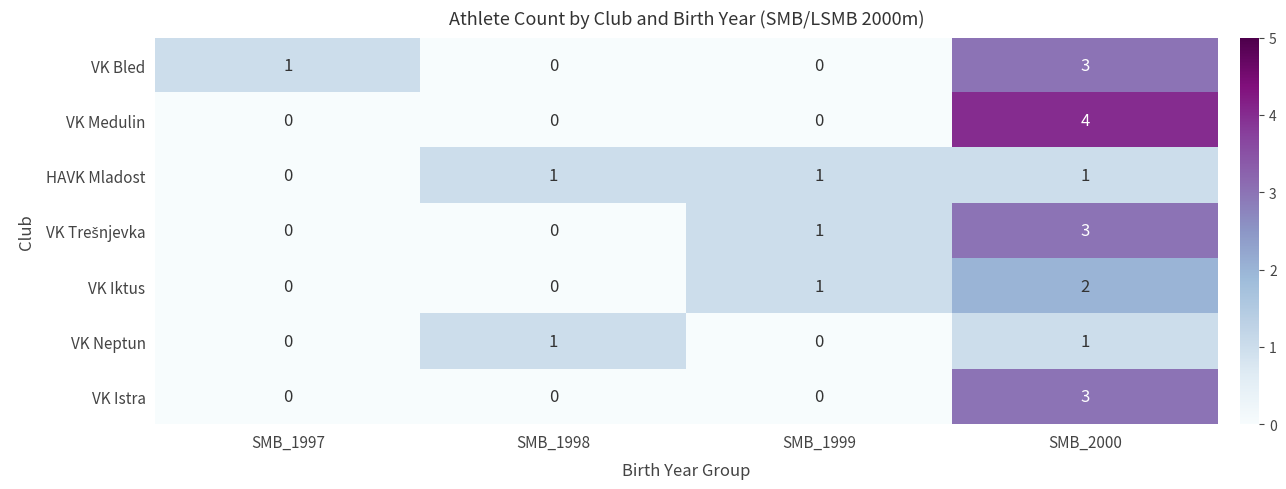

How many VK Neptun values are between 0 and 1?

4